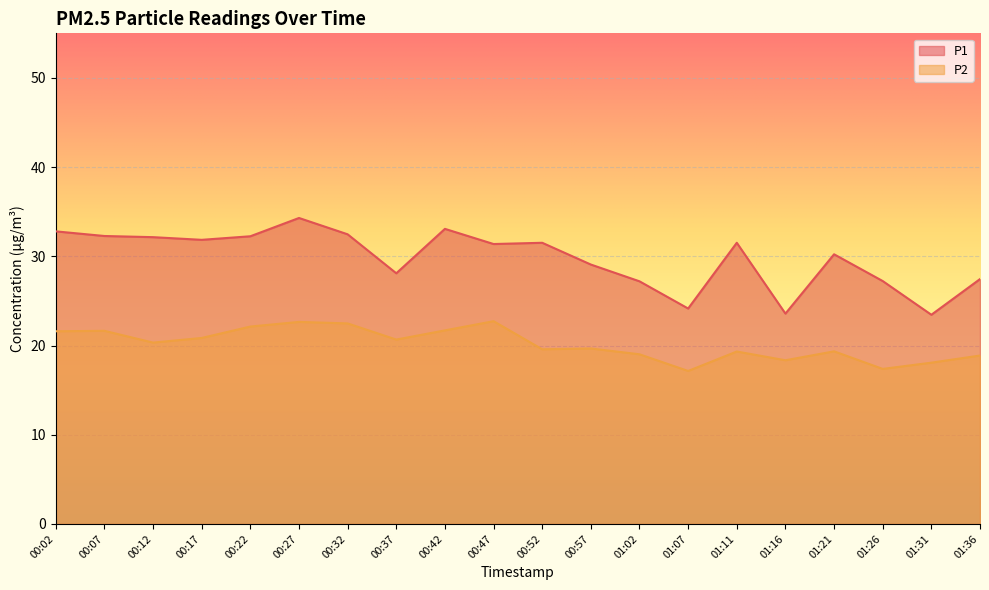

In P2, how many points are lower than both neighbors (excluding endpoints)?

6